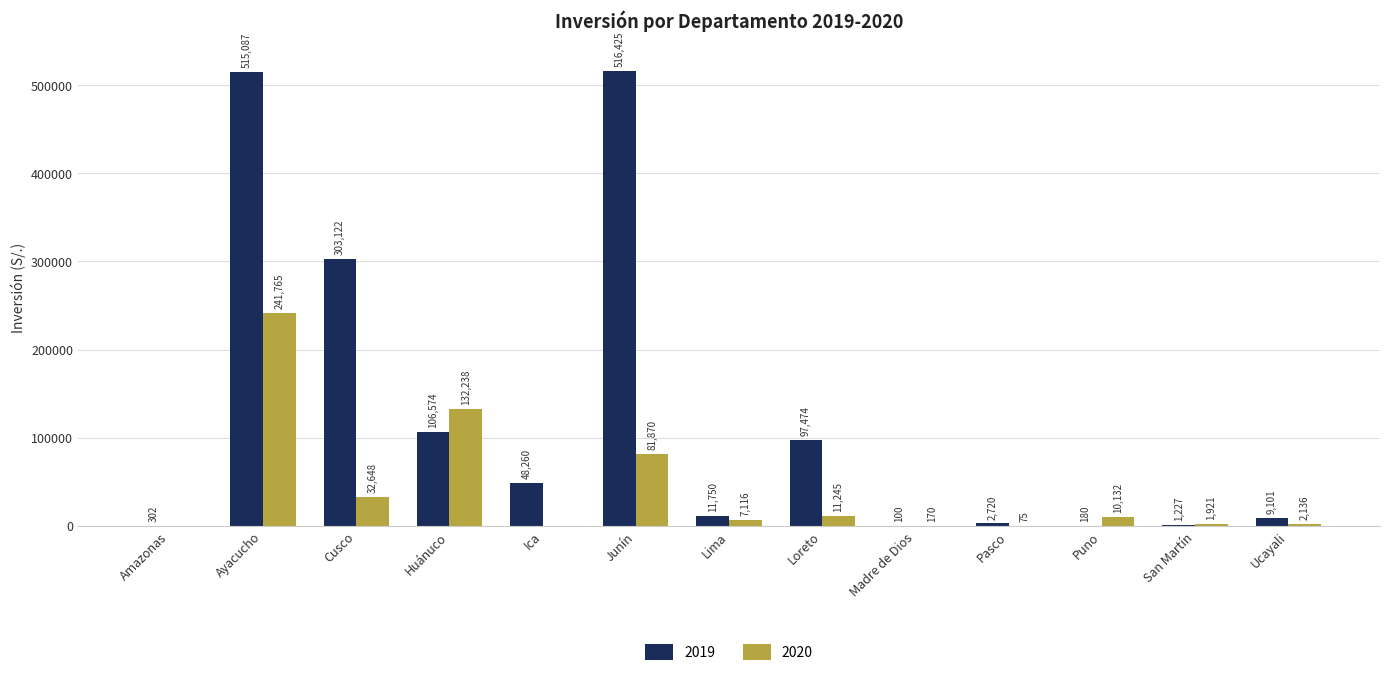

Which series has the widest spread of values?

2019